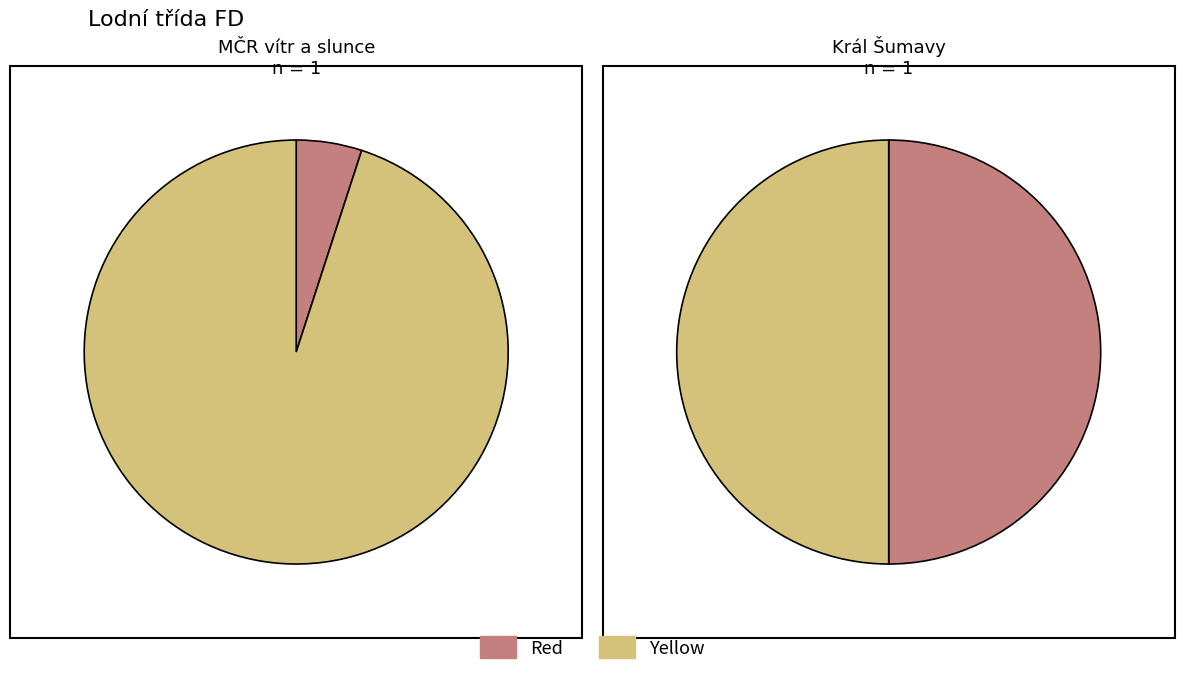

Is there a majority slice in this chart?

Yes